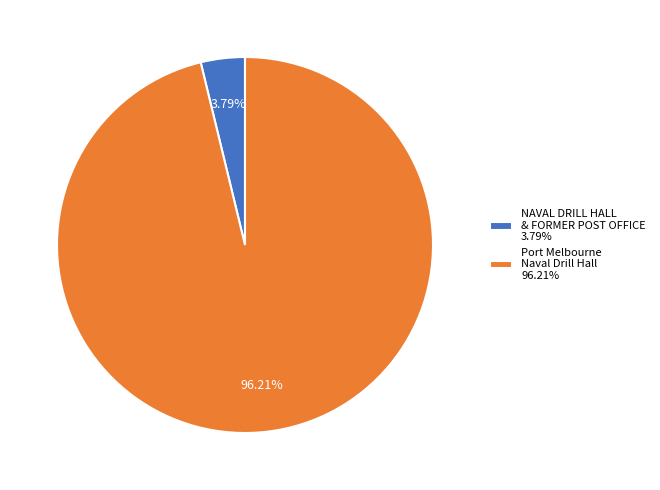

To the nearest percent, what is the difference between the largest and smallest slice percentages?

92%